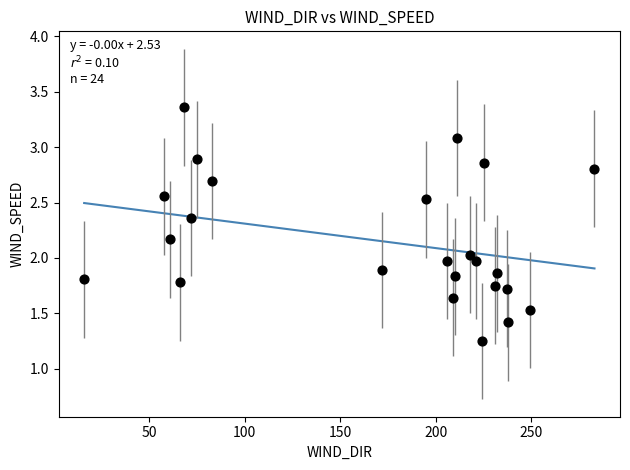

What is the range of Y values (max minus min)?

2.1